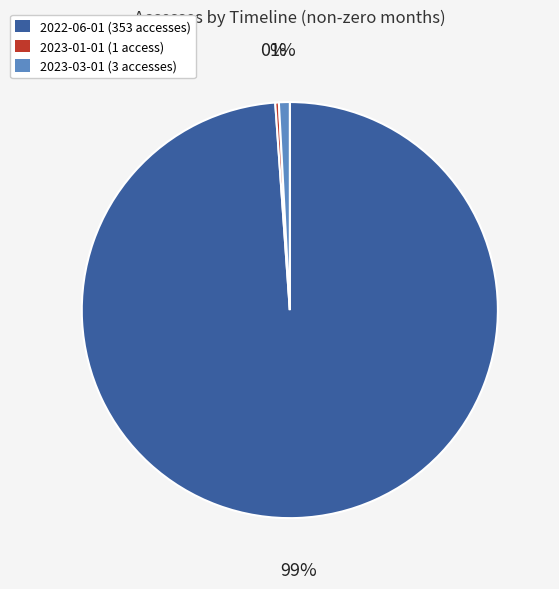

Do 2023-03-01 (3 accesses) and 2023-01-01 (1 access) together represent more than half of the pie?

No